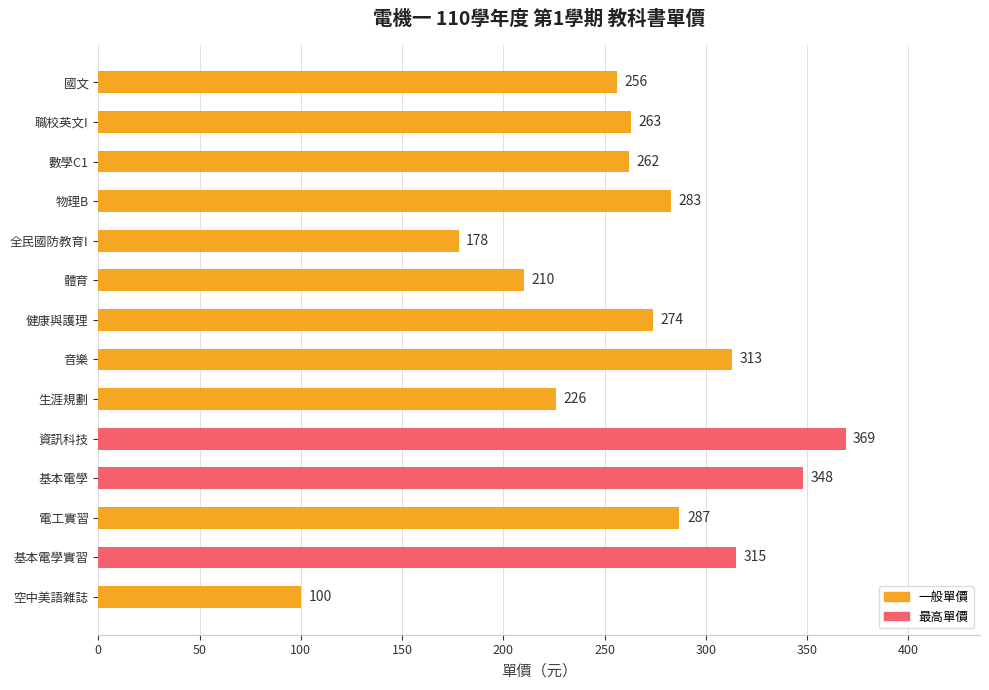

Which category has the lowest value across all series?

空中美語雜誌